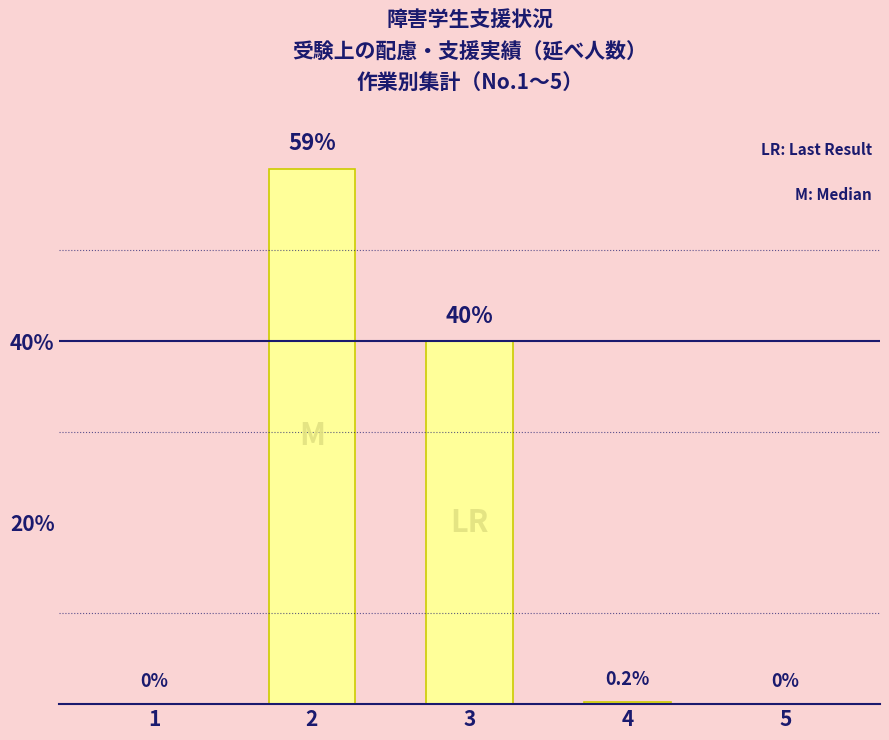

What is the sum of the values at 3 and 2?

99.0